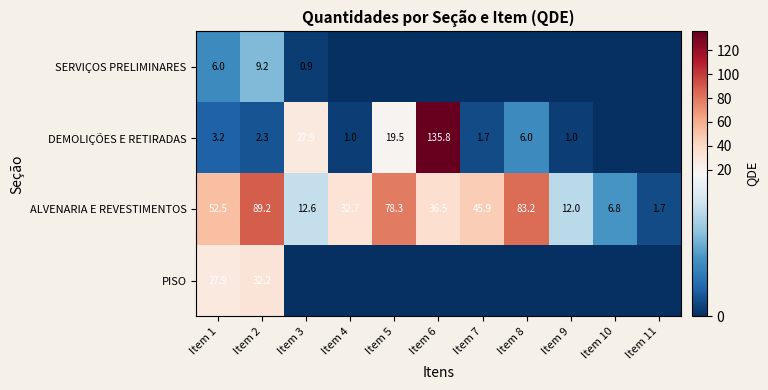

Between Item 1 and Item 3, which is larger?

Item 1